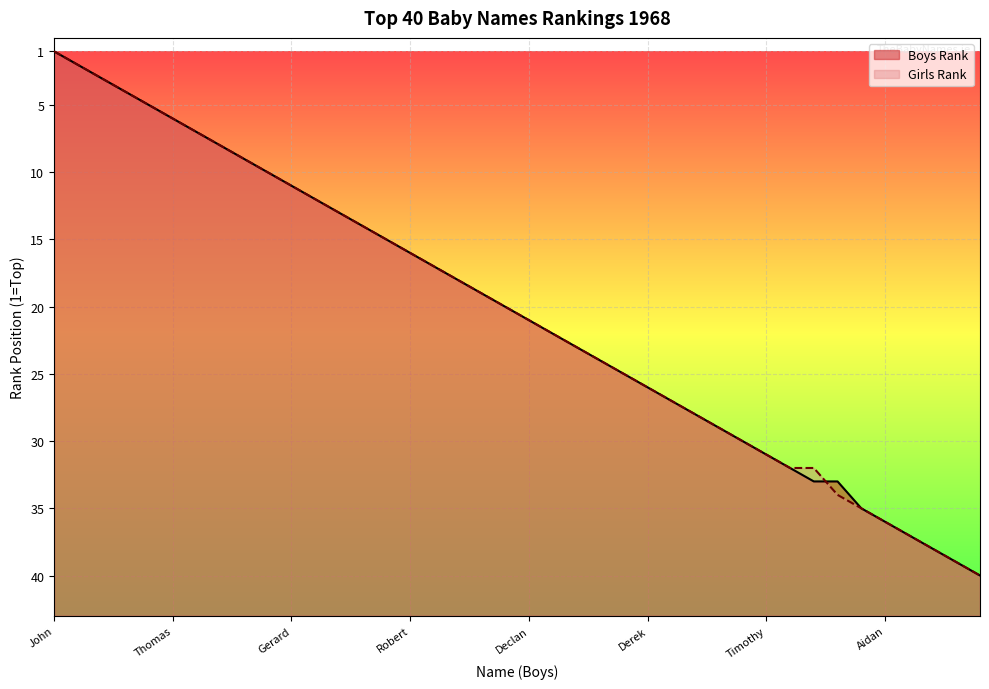

What is the difference between the maximum and minimum values in the Boys Rank series?

39